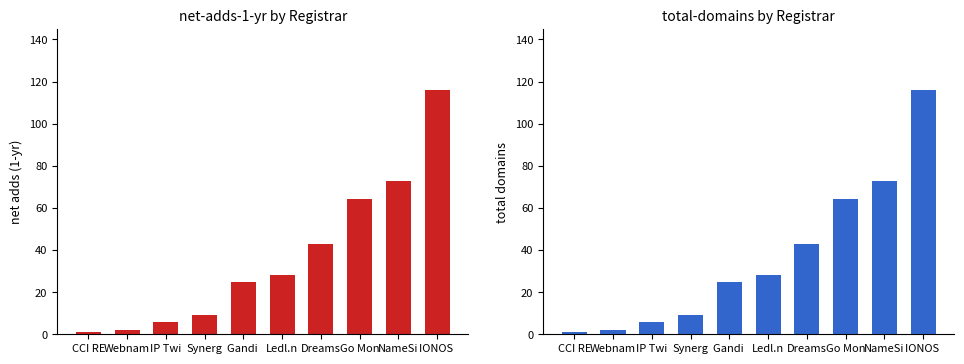

Which series has the largest range (max minus min)?

net-adds-1-yr